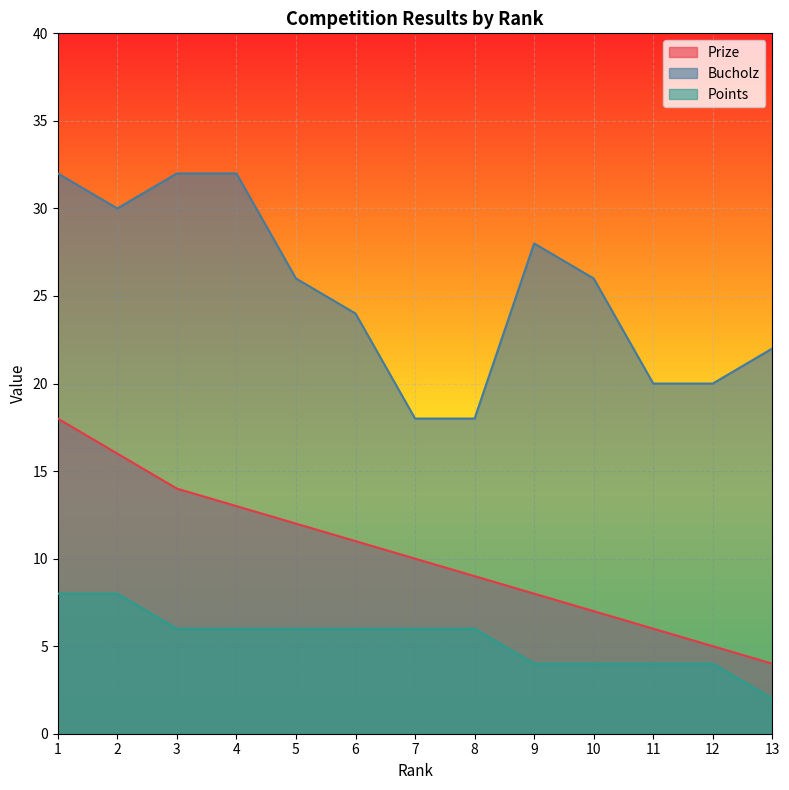

True or false: Points has a value of 6 at 6.

True